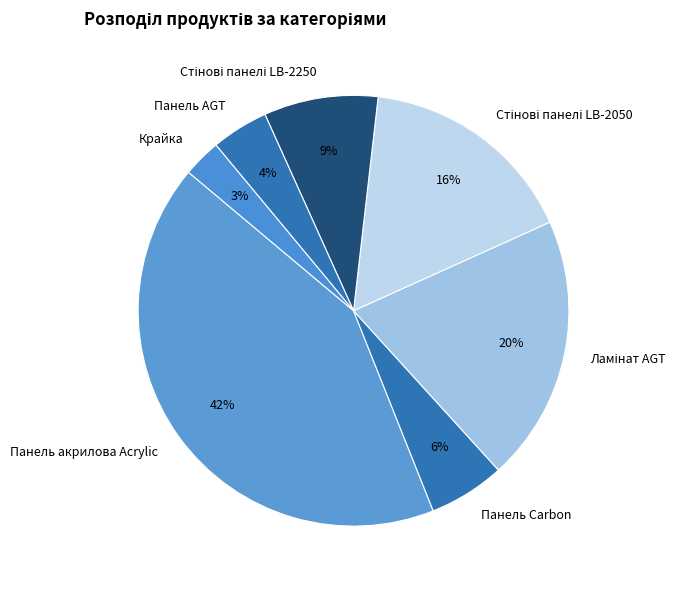

To the nearest percent, what percentage of the pie is Панель AGT?

4%